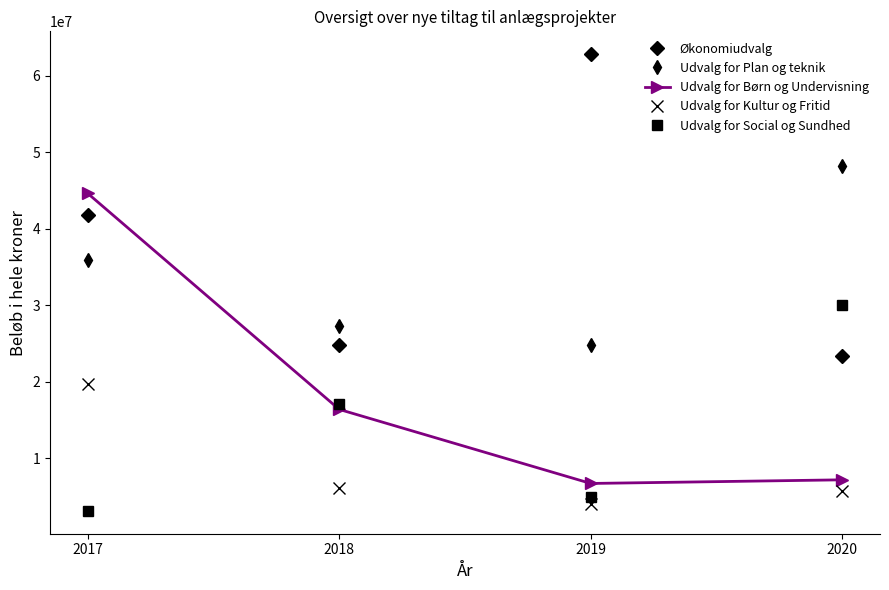

Read the Udvalg for Kultur og Fritid value at 2019.

4064000